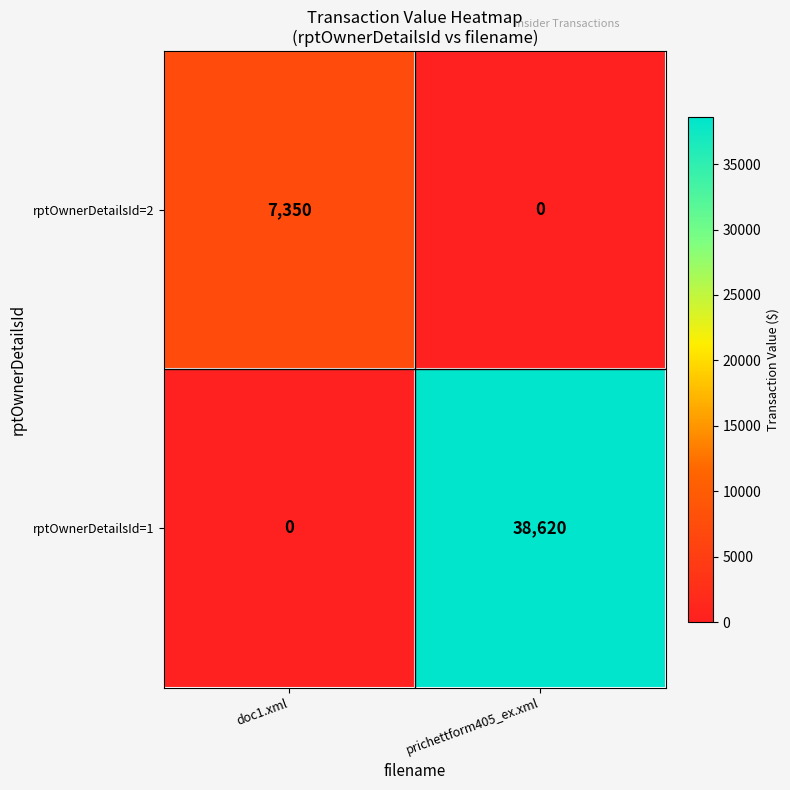

At prichettform405_ex.xml, list the series in order from largest to smallest.

rptOwnerDetailsId=1, rptOwnerDetailsId=2